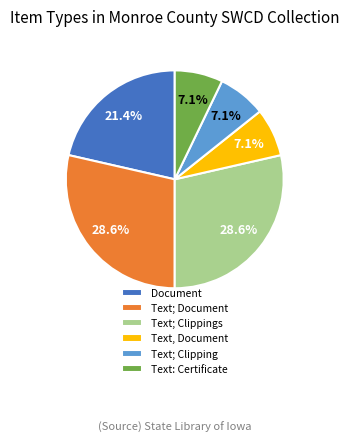

What percentage do Text, Document and Text; Clippings together represent?

35.7%